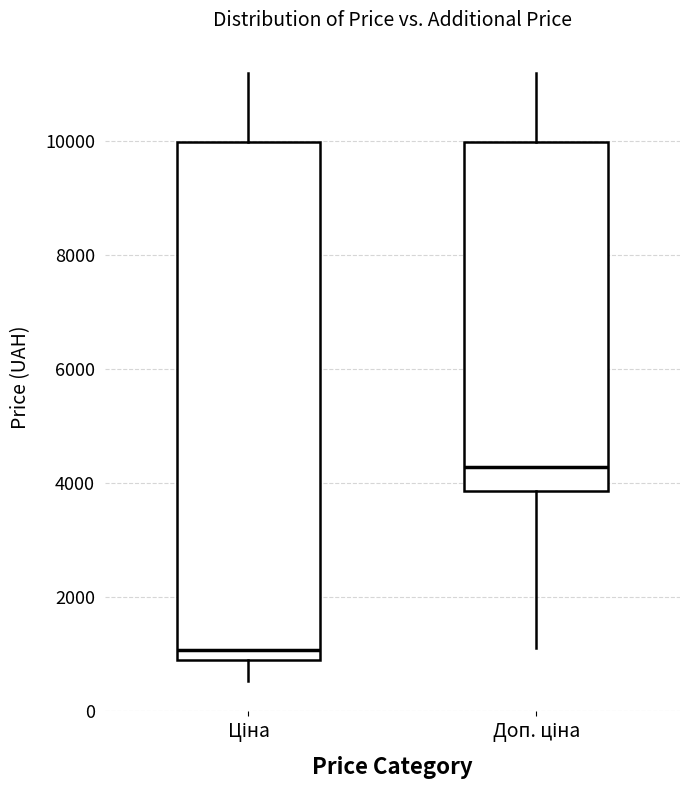

Which box has the highest median line?

Доп. ціна